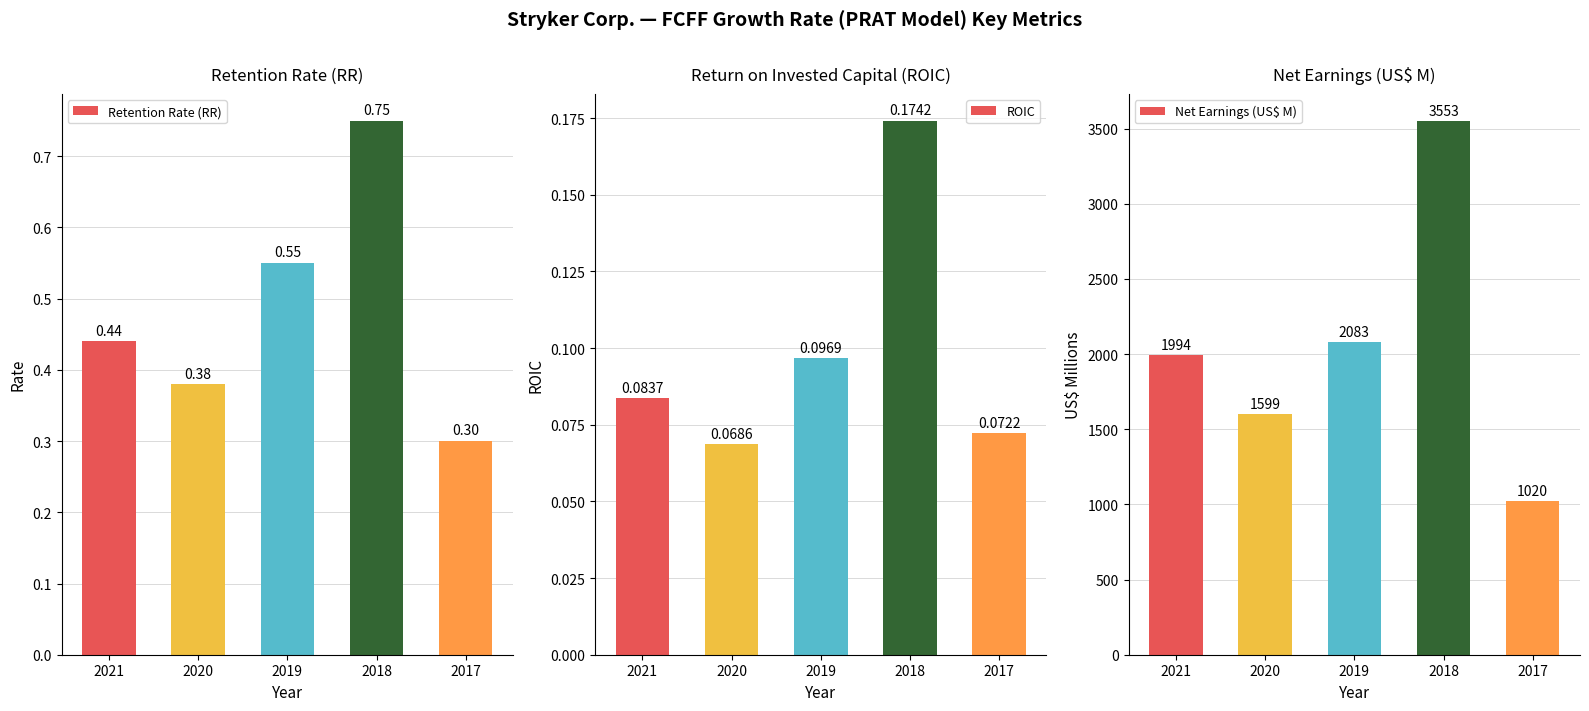

What is the sum of the Retention Rate (RR) values at 2017 and 2019?

0.9